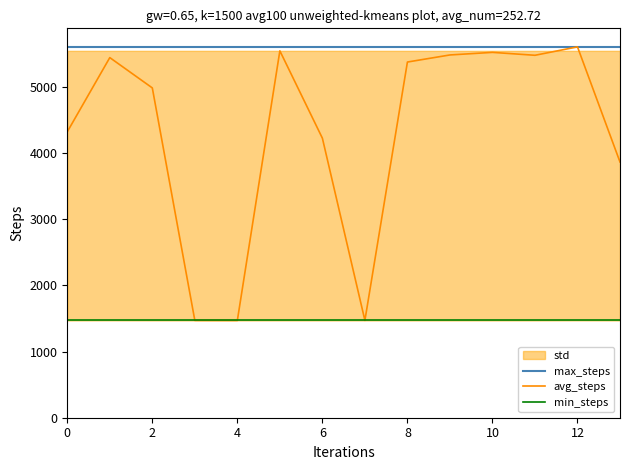

Reading left to right, what are all the values shown in this chart?

max_steps: 5601	5601	5601	5601	5601	5601	5601	5601	5601	5601	5601	5601	5601	5601
avg_steps: 4318	5439	4981	1470	1469	5541	4222	1470	5372	5479	5518	5474	5601	3862
min_steps: 1469	1469	1469	1469	1469	1469	1469	1469	1469	1469	1469	1469	1469	1469